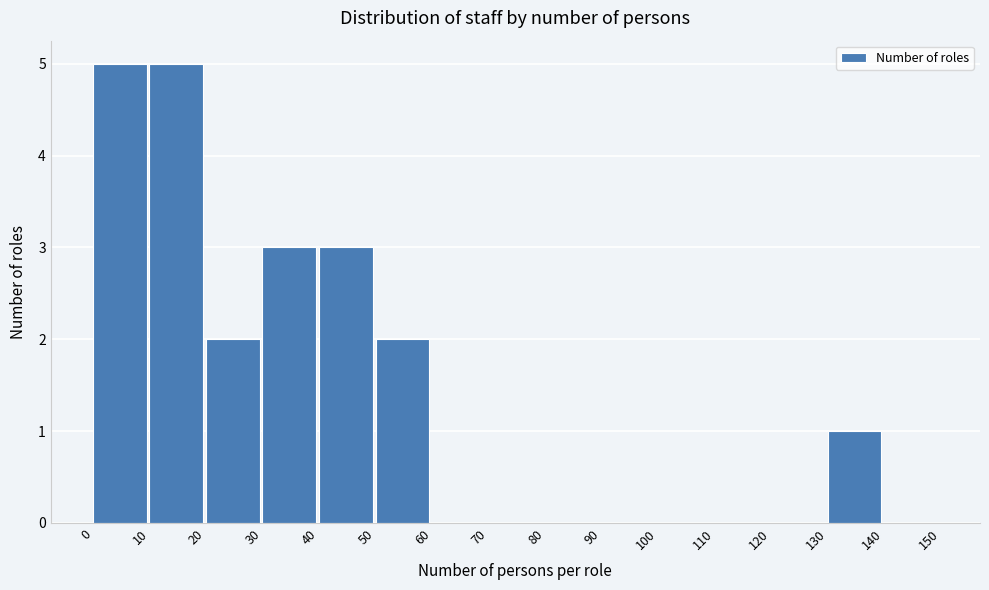

Reading left to right, list every bar in this chart as the range it spans on the x-axis followed by its height. The values are not printed on the chart, so give them approximately, as read against the axis.

0 to 10: 5
10 to 20: 5
20 to 30: 2
30 to 40: 3
40 to 50: 3
50 to 60: 2
60 to 70: 0
70 to 80: 0
80 to 90: 0
90 to 100: 0
100 to 110: 0
110 to 120: 0
120 to 130: 0
130 to 140: 1
140 to 150: 0